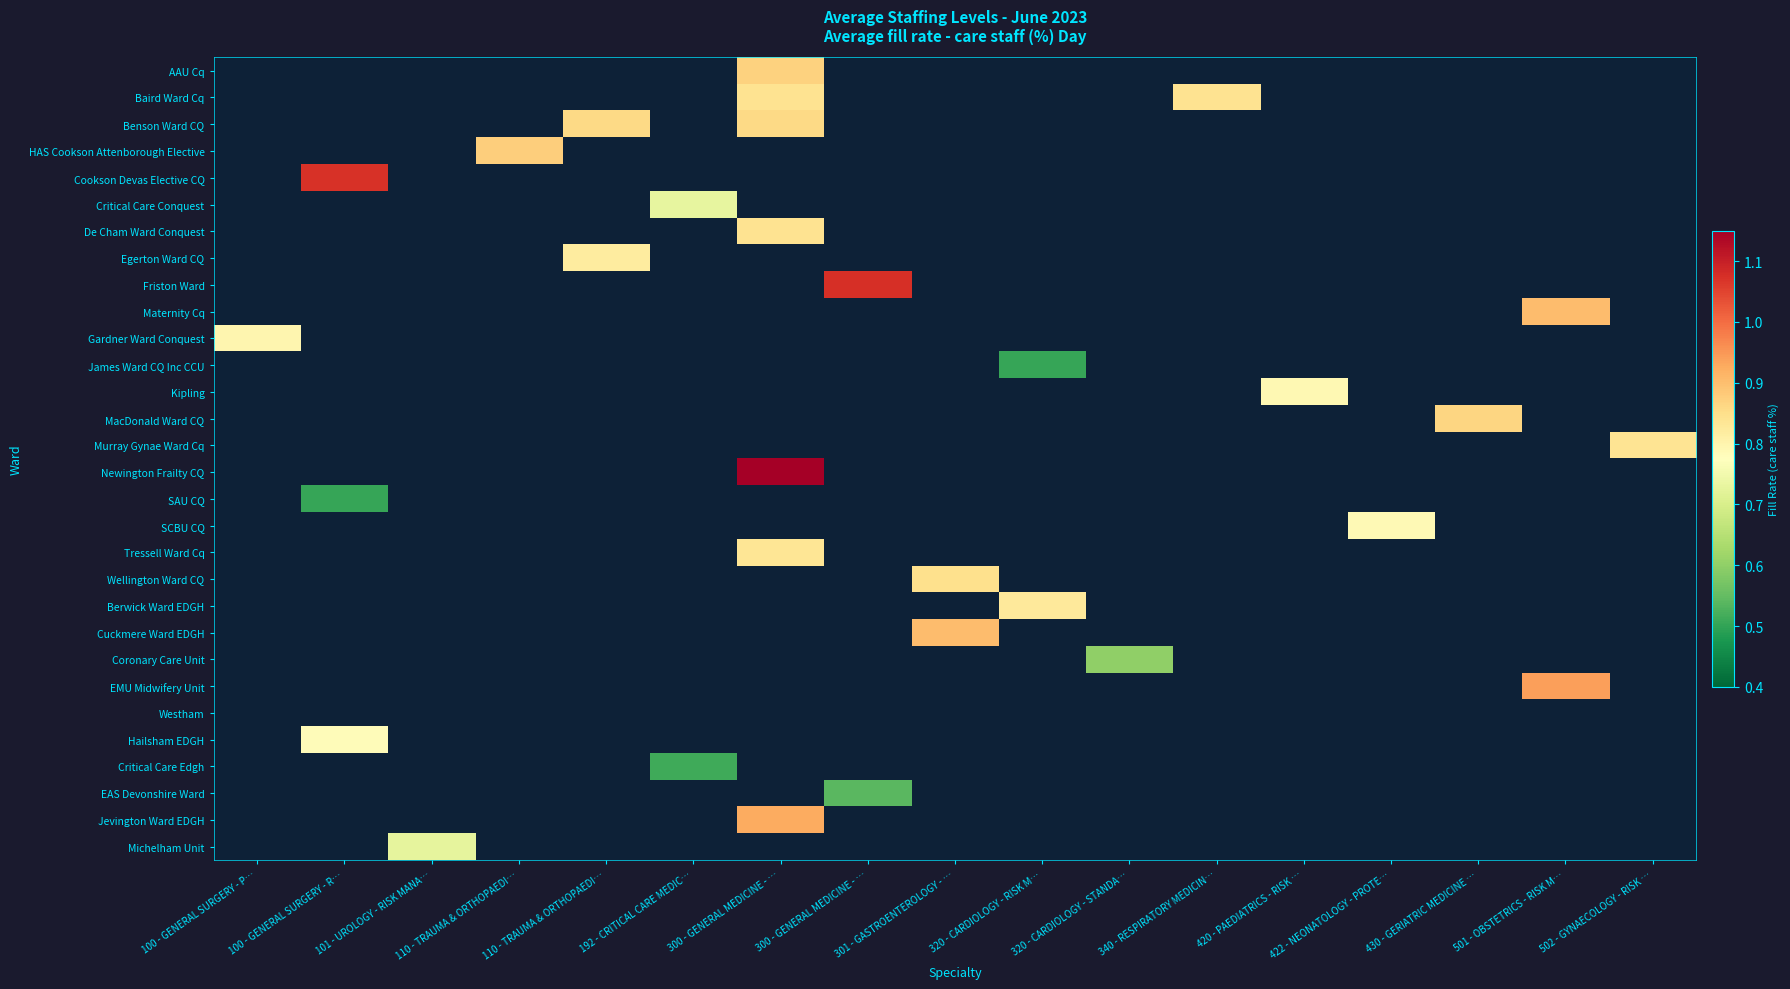

Which label corresponds to the smallest value in the chart?

320 - CARDIOLOGY - RISK M…